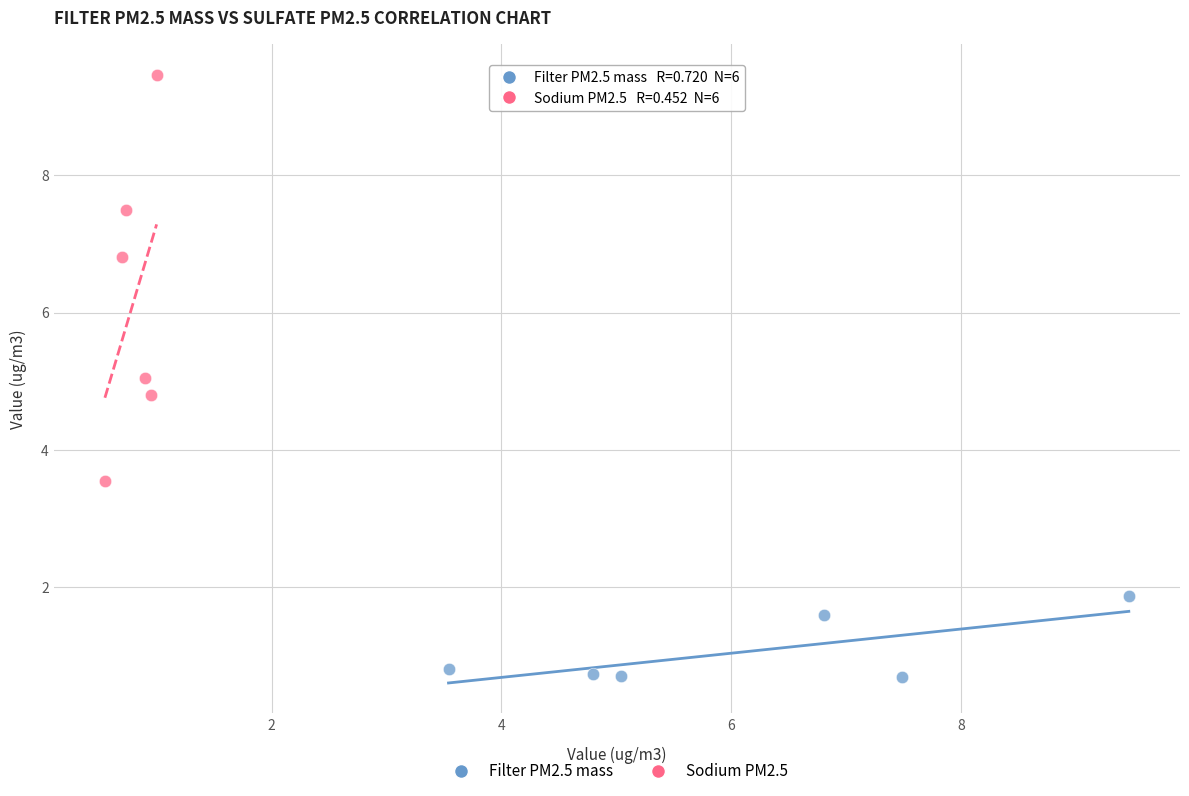

What are all the series names shown in the legend?

Filter PM2.5 mass, Sodium PM2.5